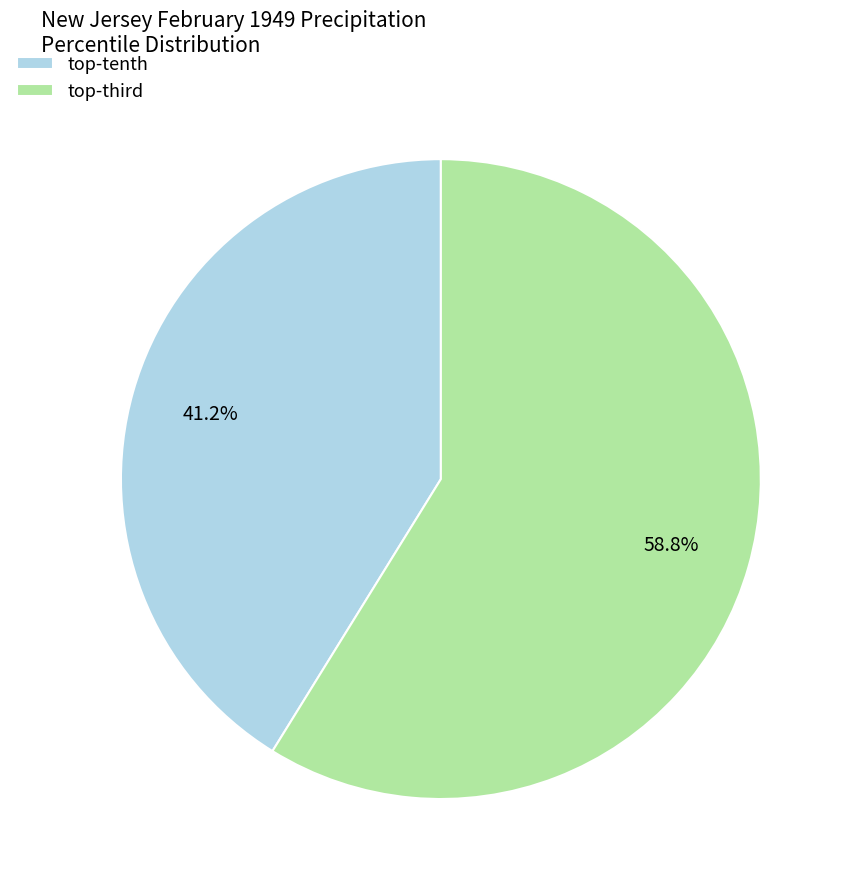

Does any single category account for the majority?

Yes